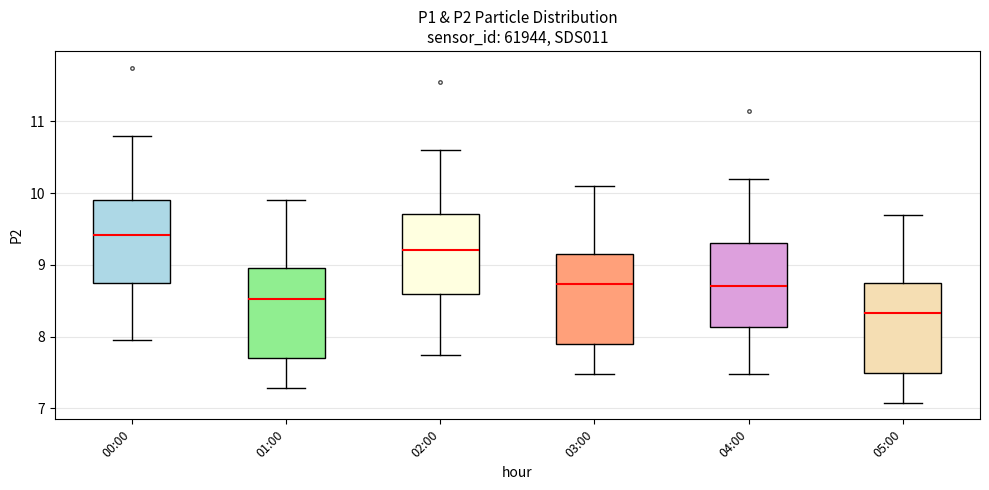

Reading left to right, transcribe this box plot: for each box, give where its median line is, the range the box spans, and where its two whiskers end, as read against the y-axis. The values are not printed on the chart, so give them approximately, as read against the axis.

00:00: median 9.4, box 8.7 to 9.9, whiskers 8.0 to 10.8
01:00: median 8.5, box 7.7 to 9.0, whiskers 7.3 to 9.9
02:00: median 9.2, box 8.6 to 9.7, whiskers 7.8 to 10.6
03:00: median 8.7, box 7.9 to 9.2, whiskers 7.5 to 10.1
04:00: median 8.7, box 8.1 to 9.3, whiskers 7.5 to 10.2
05:00: median 8.3, box 7.5 to 8.8, whiskers 7.1 to 9.7